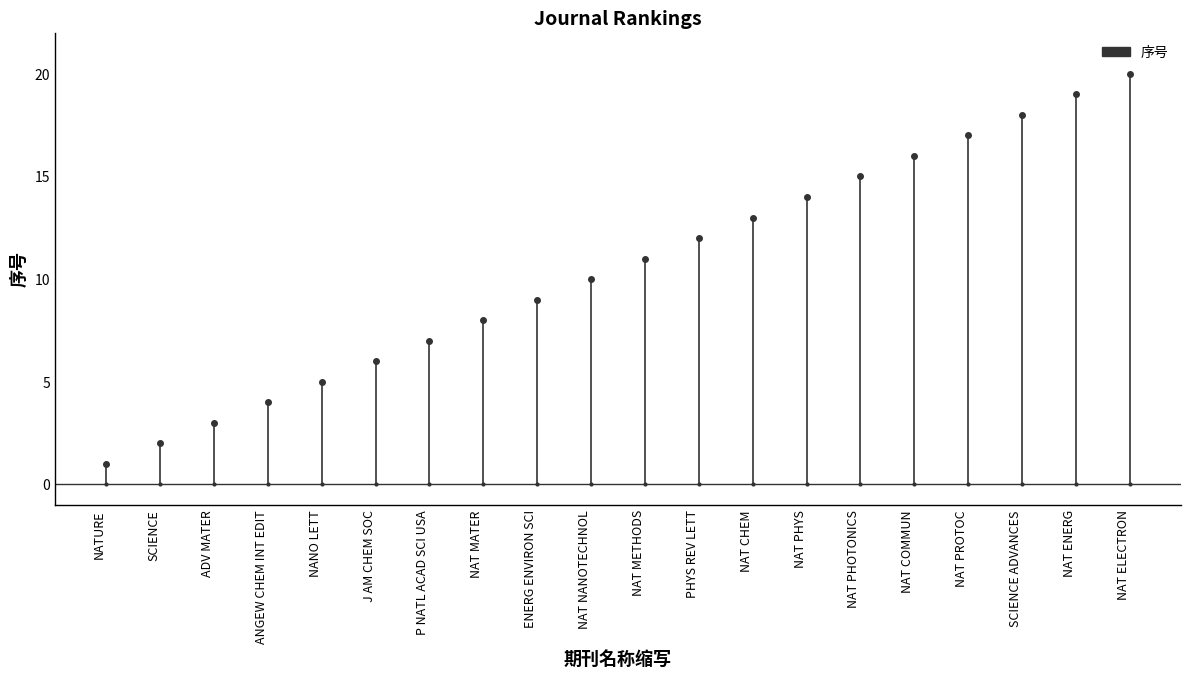

What is the ratio of the value at ANGEW CHEM INT EDIT to the value at NATURE?

4.0